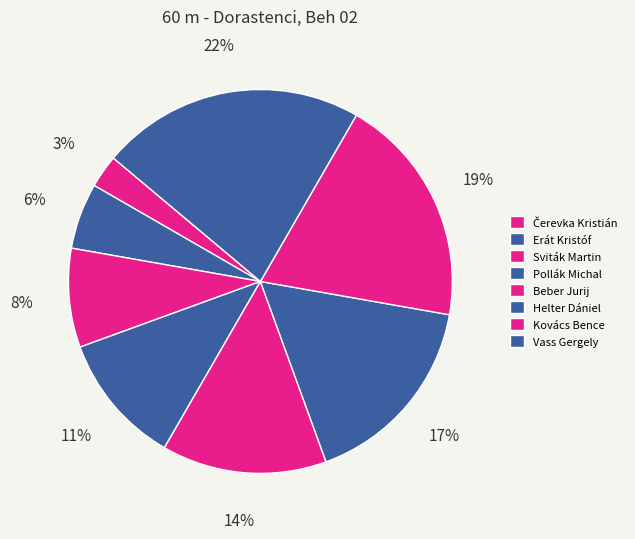

To the nearest percent, what is the average slice percentage?

12%